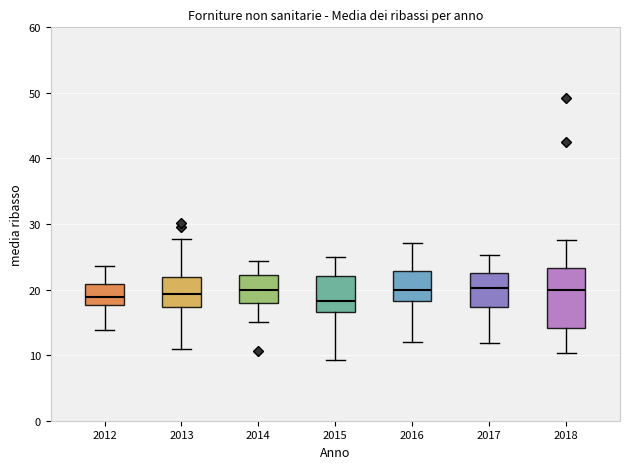

Reading left to right, read every box against the y-axis: the position of its median line, the range the box covers, and the ends of its whiskers. The values are not printed on the chart, so give them approximately, as read against the axis.

2012: median 19, box 18 to 21, whiskers 14 to 24
2013: median 19, box 17 to 22, whiskers 11 to 28
2014: median 20, box 18 to 22, whiskers 15 to 24
2015: median 18, box 17 to 22, whiskers 9 to 25
2016: median 20, box 18 to 23, whiskers 12 to 27
2017: median 20, box 17 to 23, whiskers 12 to 25
2018: median 20, box 14 to 23, whiskers 10 to 28